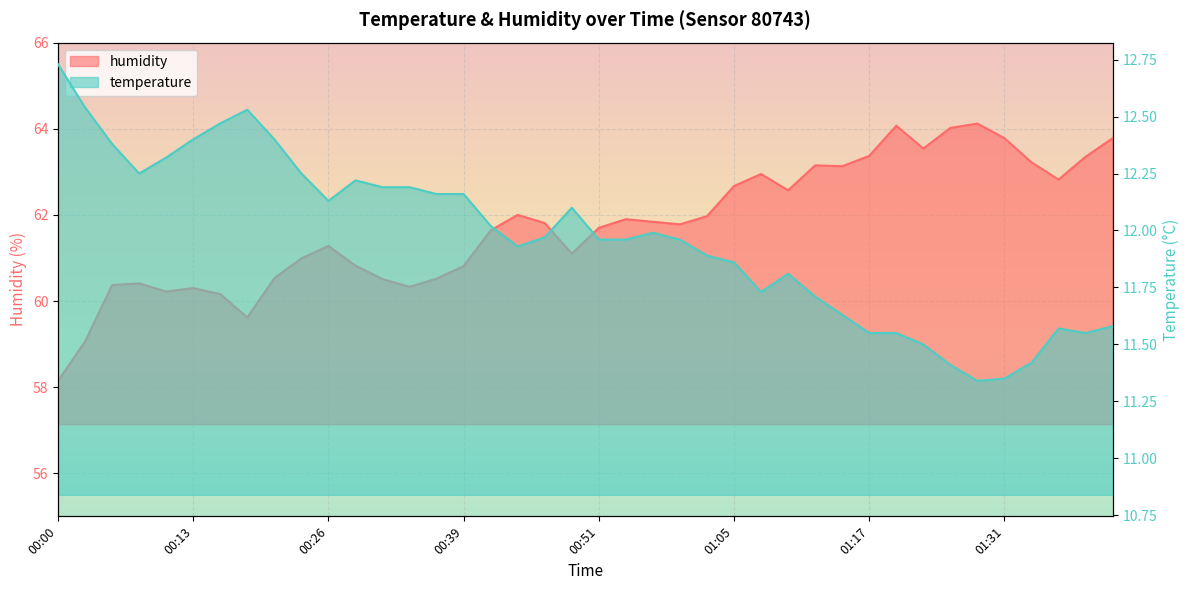

List the series in order of their overall mean, lowest first.

temperature, humidity